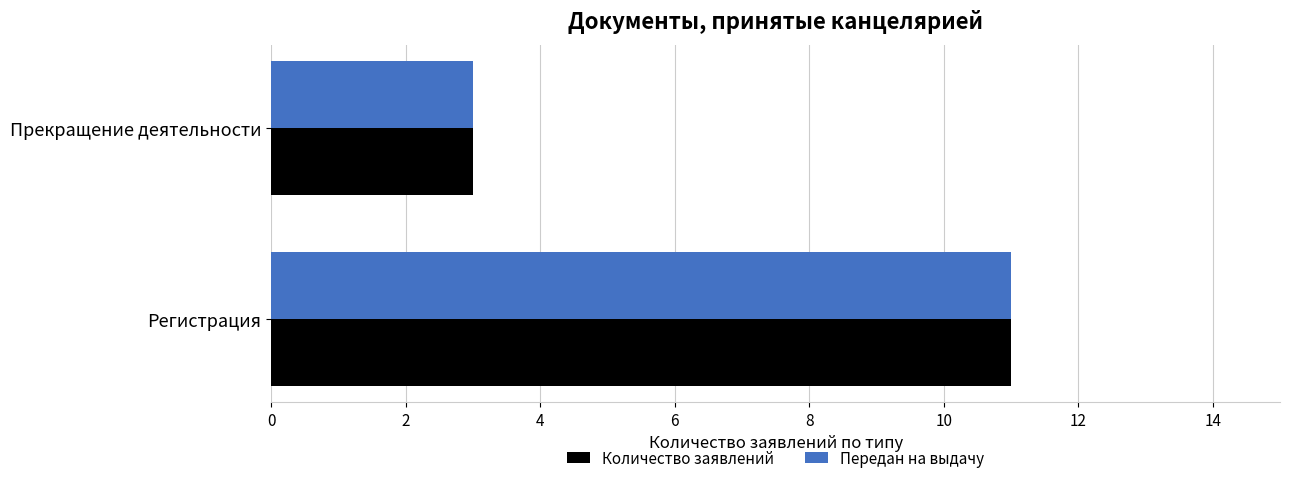

What is the average value of the Количество заявлений series?

7